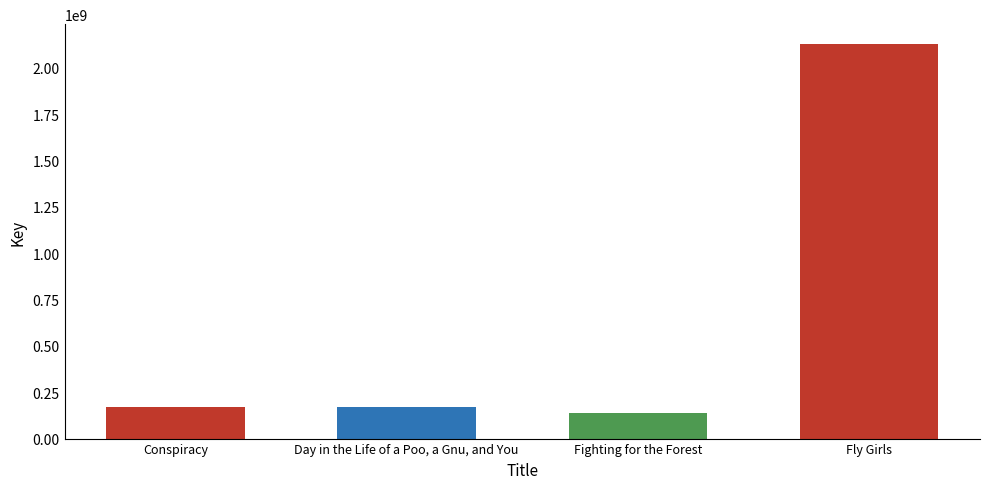

Approximately how many times larger is the value at Day in the Life of a Poo, a Gnu, and You compared to Fighting for the Forest?

1.2